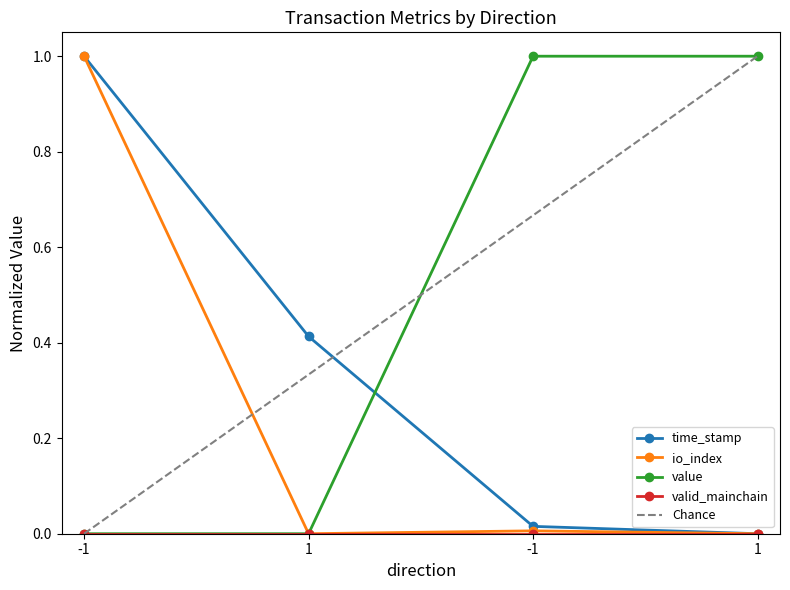

What is the maximum value shown in the chart?

1.0